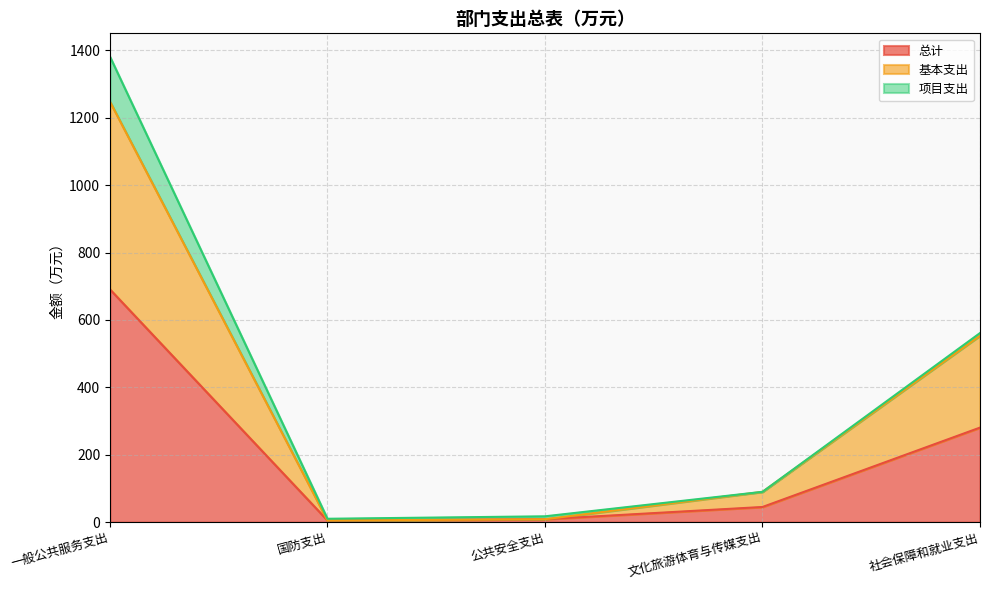

What is the label of the 1st point from the right?

社会保障和就业支出